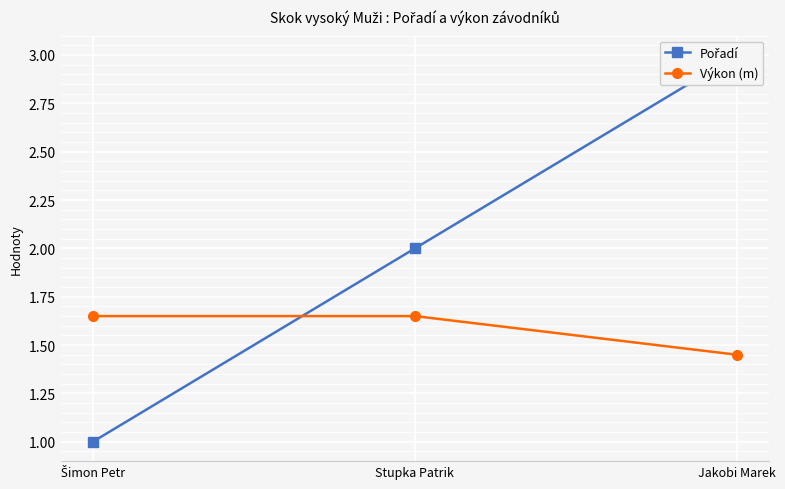

How many distinct data groups are displayed?

2